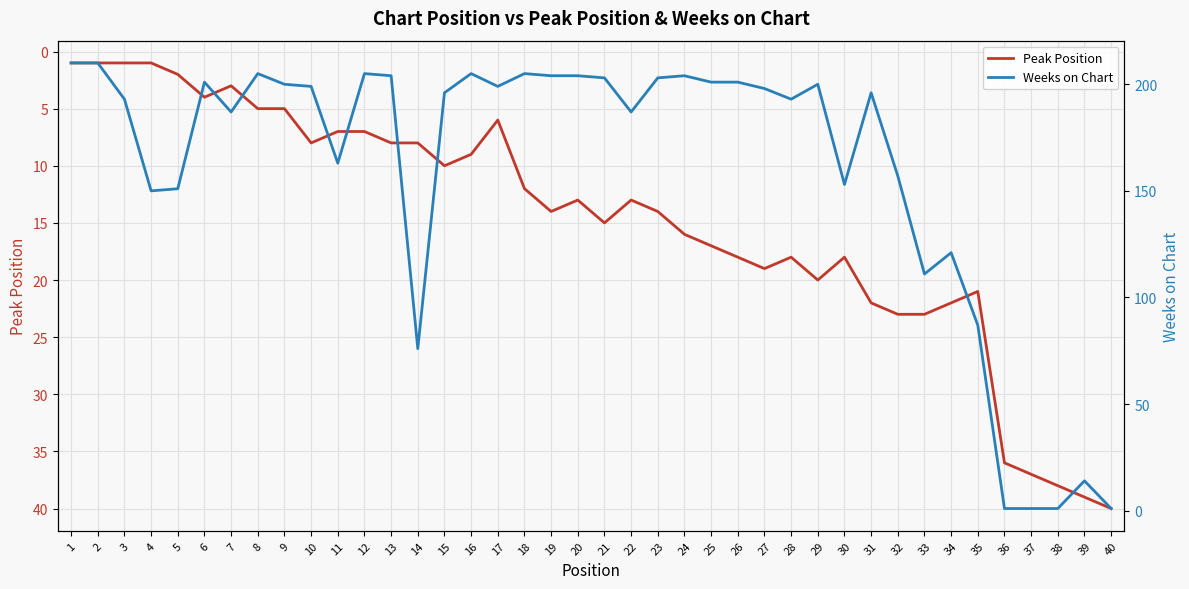

Rank the series by their average value, from highest to lowest.

Weeks on Chart, Peak Position